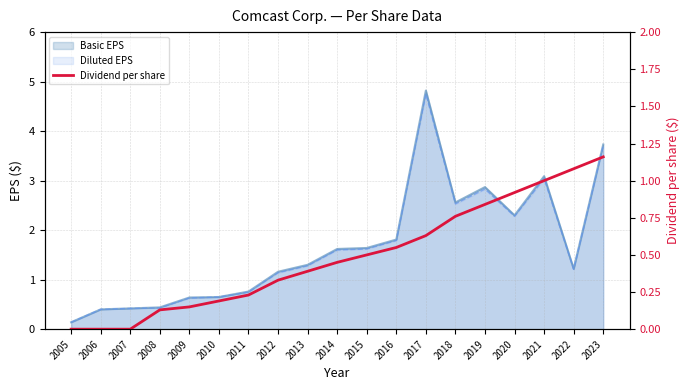

At which label is the value closest to 0?

2005